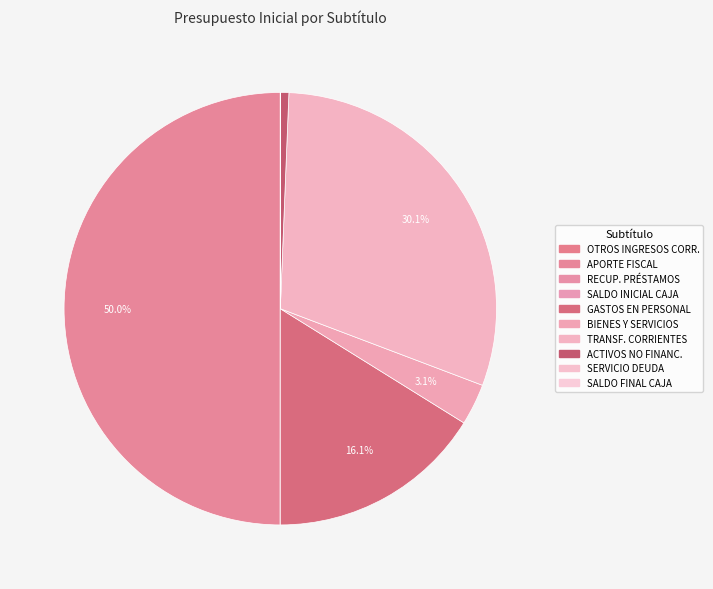

How many segments does this pie chart have?

10